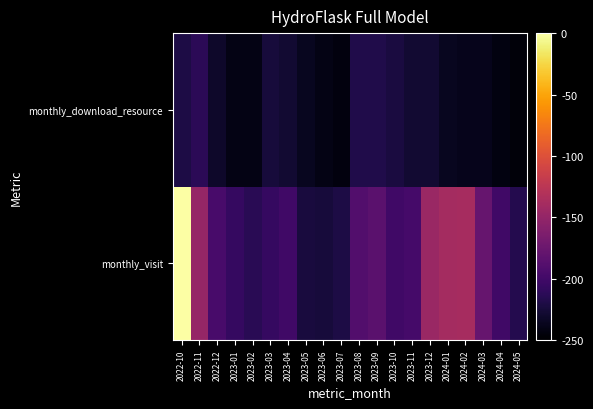

Rank the series by their average value, from highest to lowest.

monthly_visit, monthly_download_resource